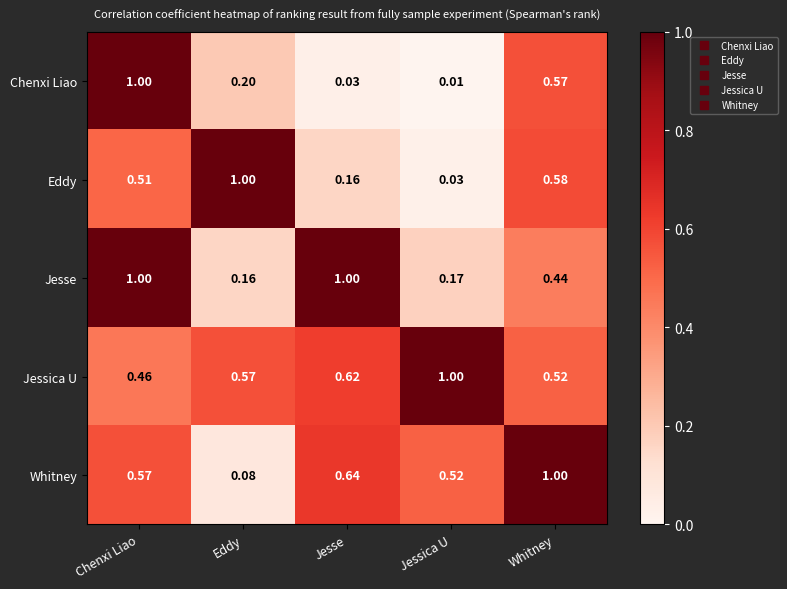

Where is Chenxi Liao nearest to the value 0?

Jessica U